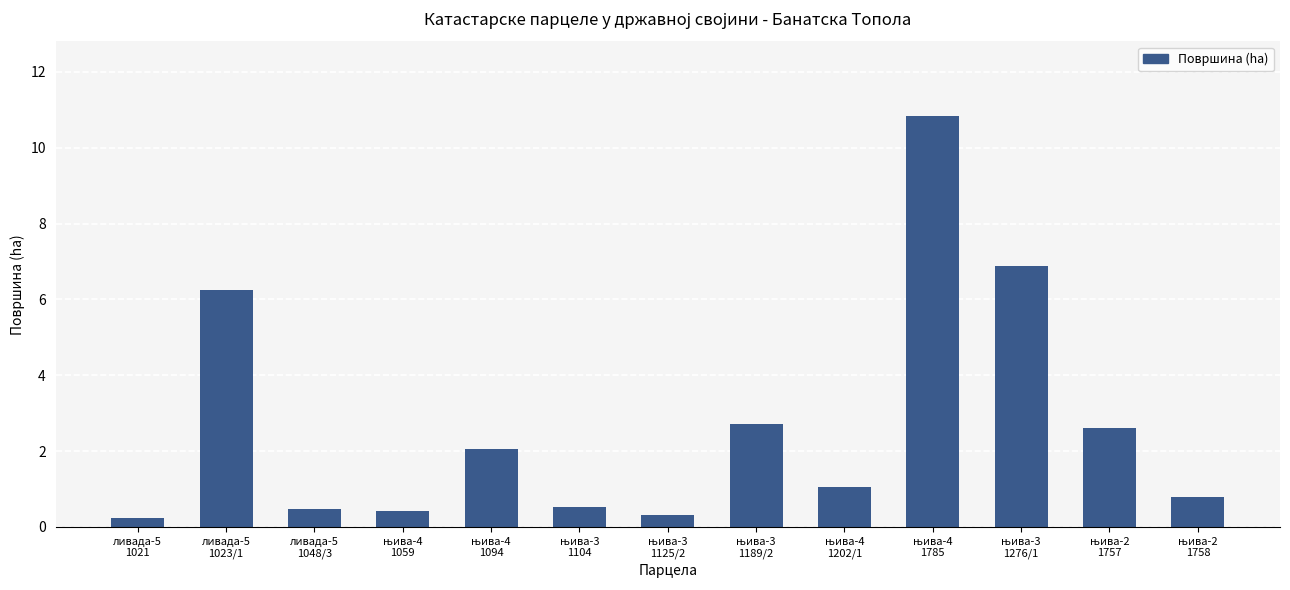

What position from the left is ливада-5
1048/3?

3